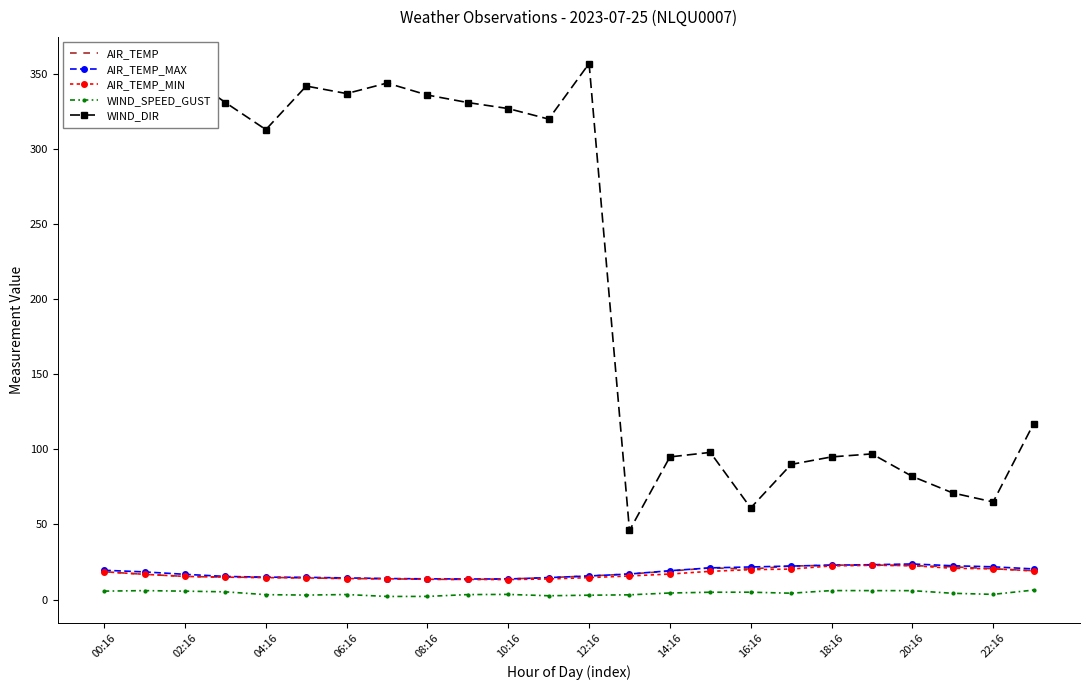

Which series has the largest total across all categories?

WIND_DIR